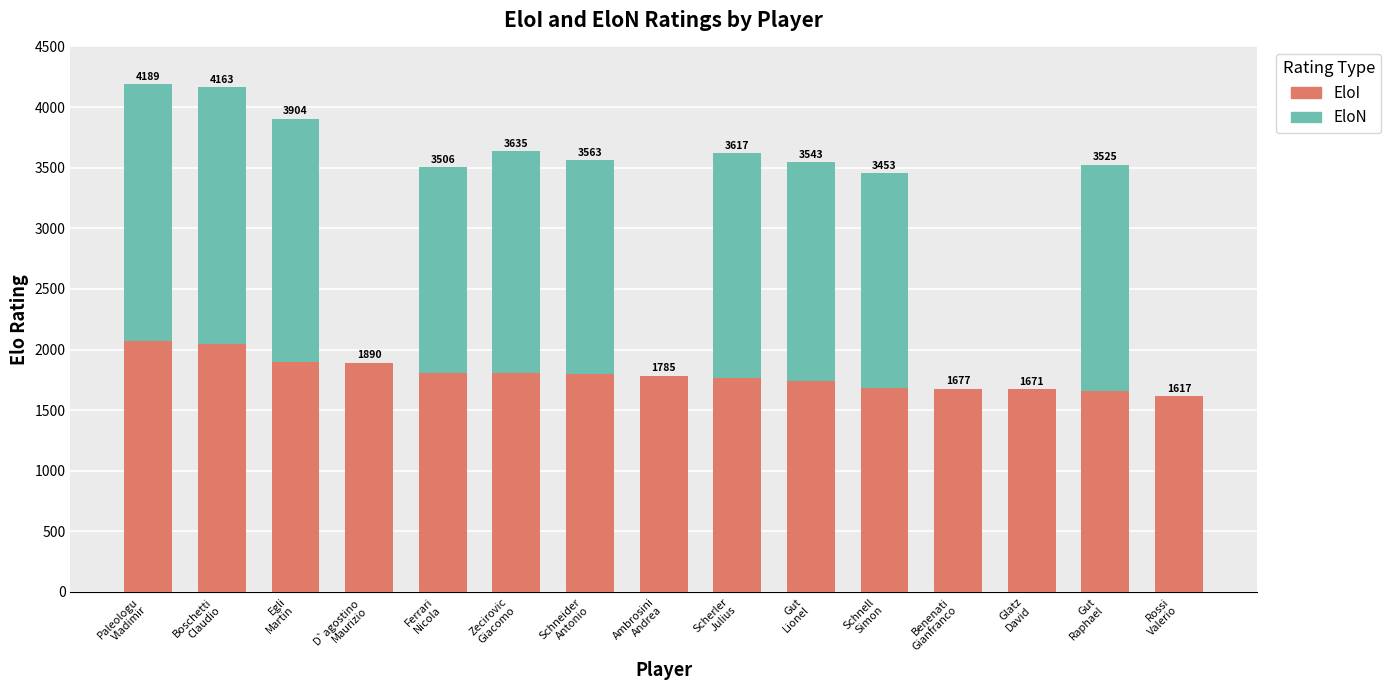

Are the bars horizontal?

No